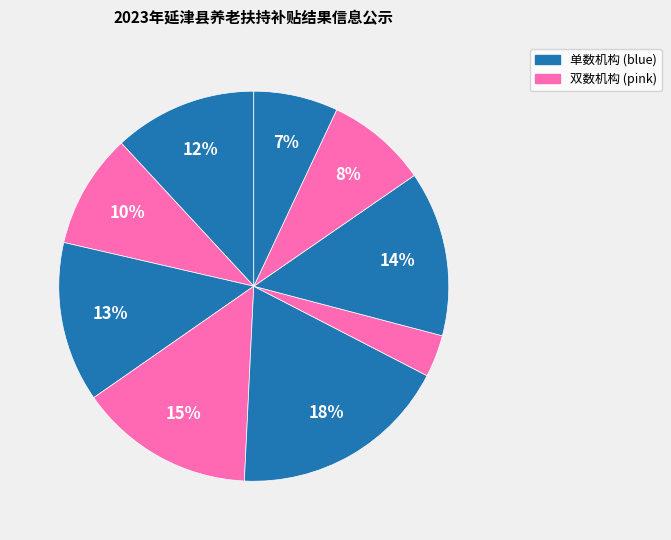

Count the number of slices in the pie.

9